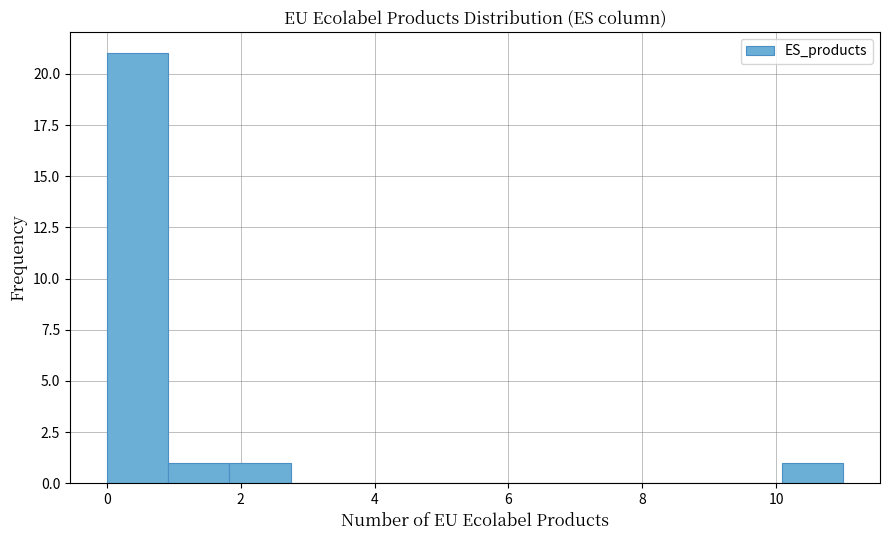

What is the height of the bar covering 10.0 to 11.0 on the x-axis? Neither the bar edges nor the heights are printed on the chart, so give them approximately, as read against the axes.

1